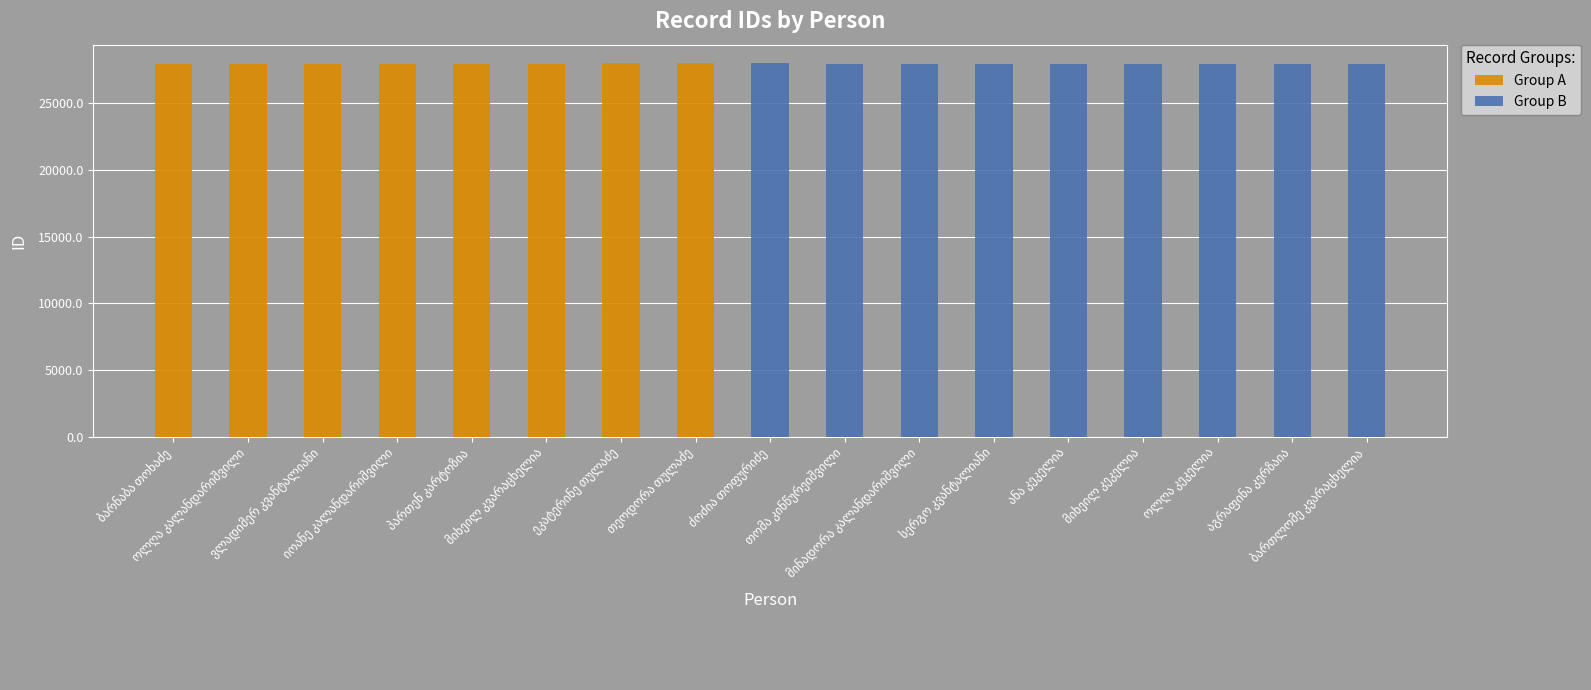

Are the bars grouped side by side (vs. stacked)?

Yes